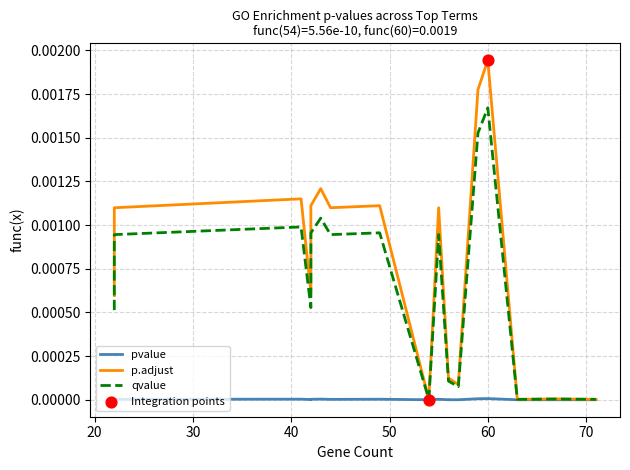

What are all the series names shown in the legend?

pvalue, p.adjust, qvalue